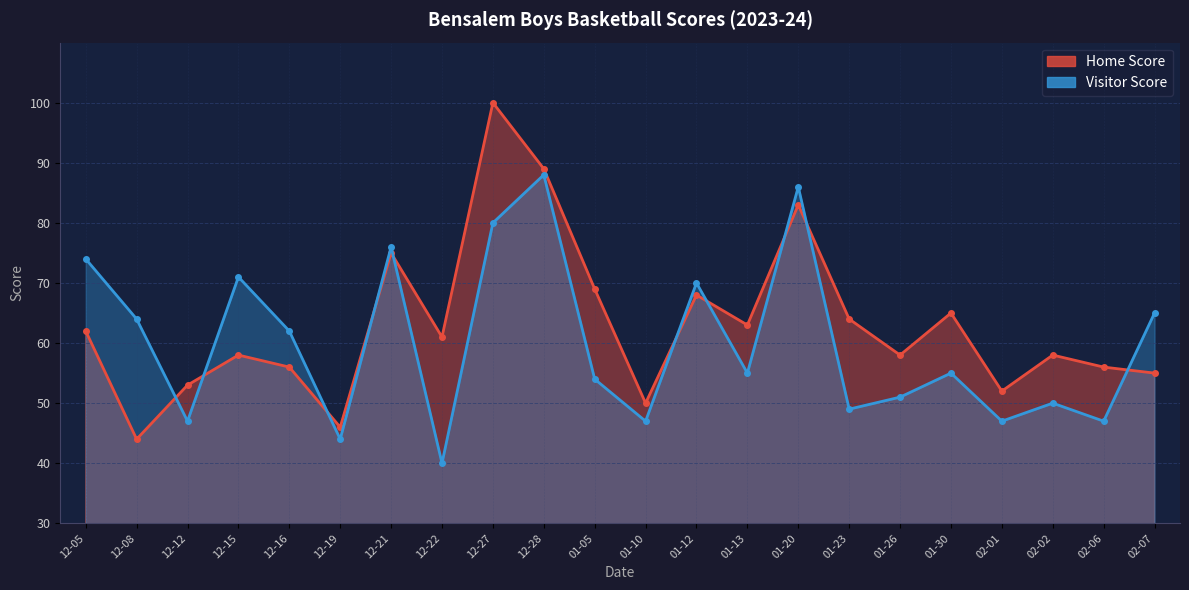

The Visitor Score series shows 80 at 01-05. True or false?

False